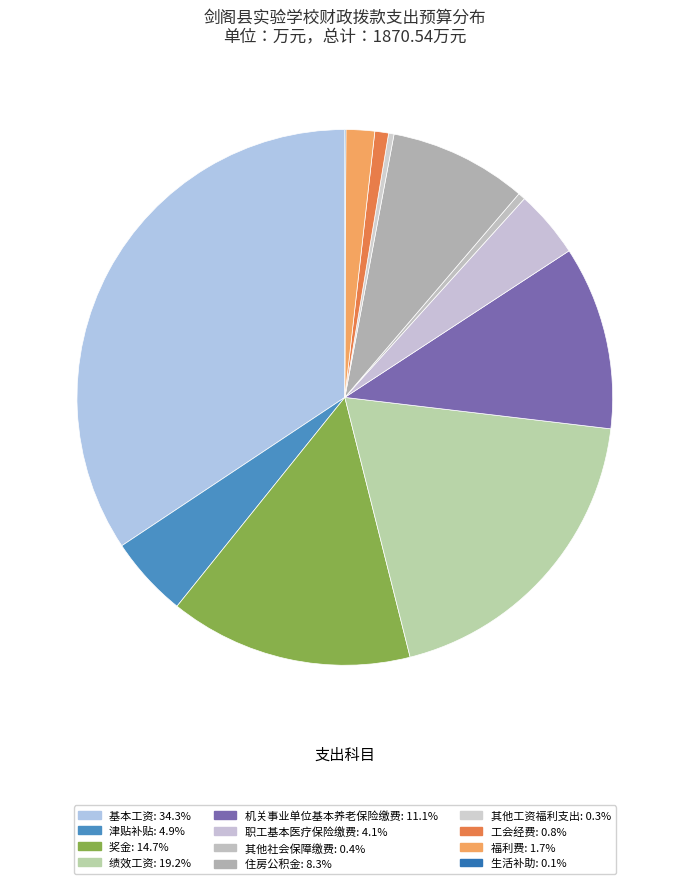

What is the change in value from 津贴补贴 to 职工基本医疗保险缴费?

-14.8